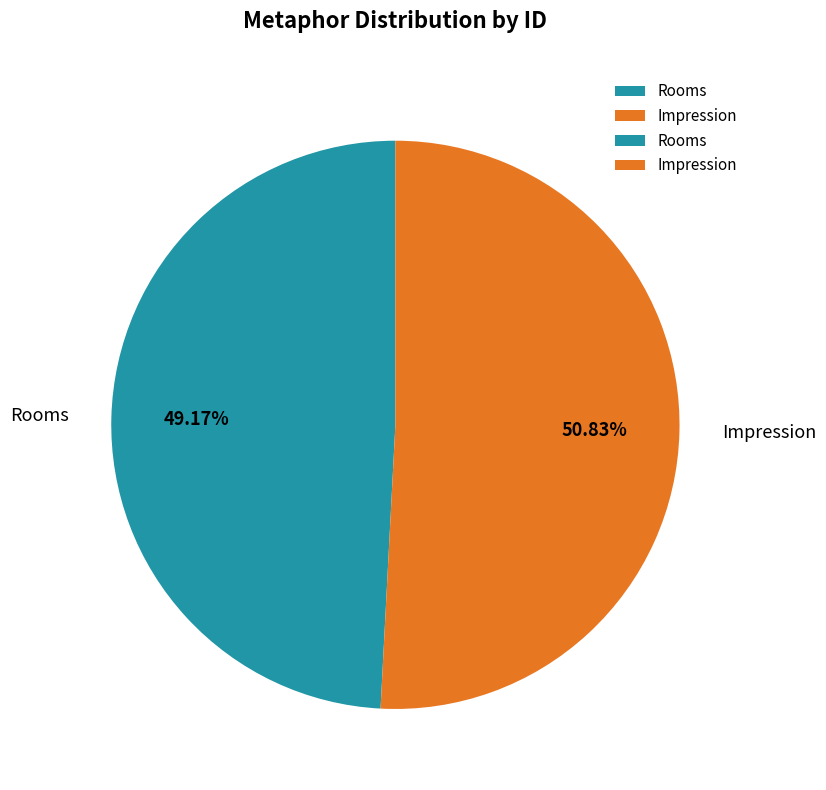

To the nearest percent, what is the difference between the largest and smallest slice percentages?

2%